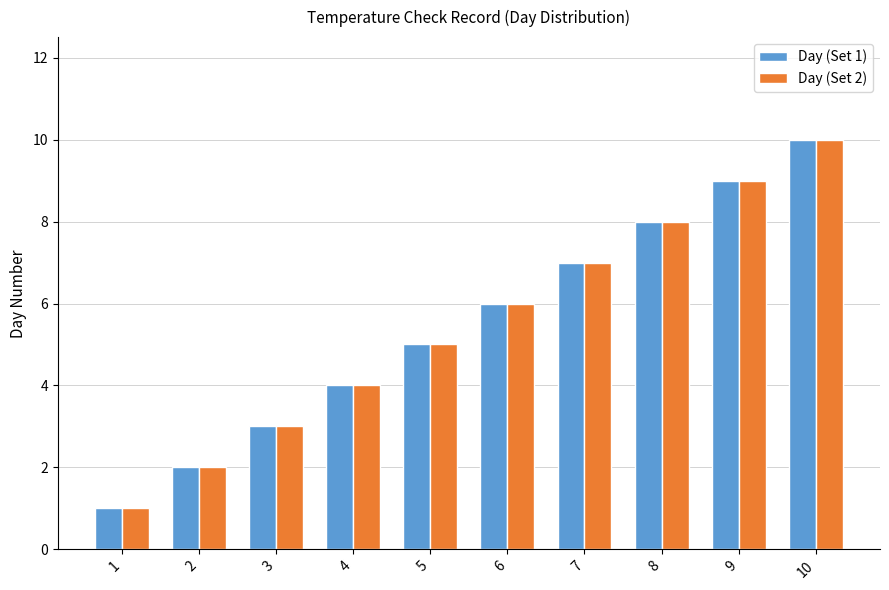

What is the approximate value of Day (Set 2) at 8?

8